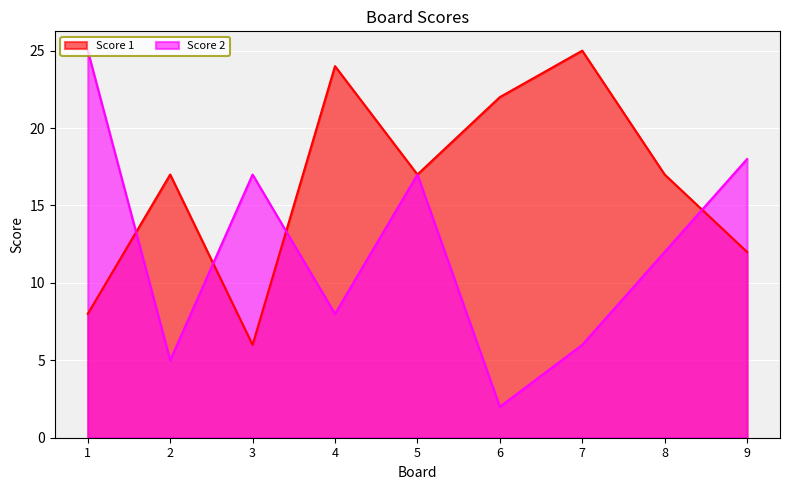

Which series changed the most between 2 and 7?

Score 1